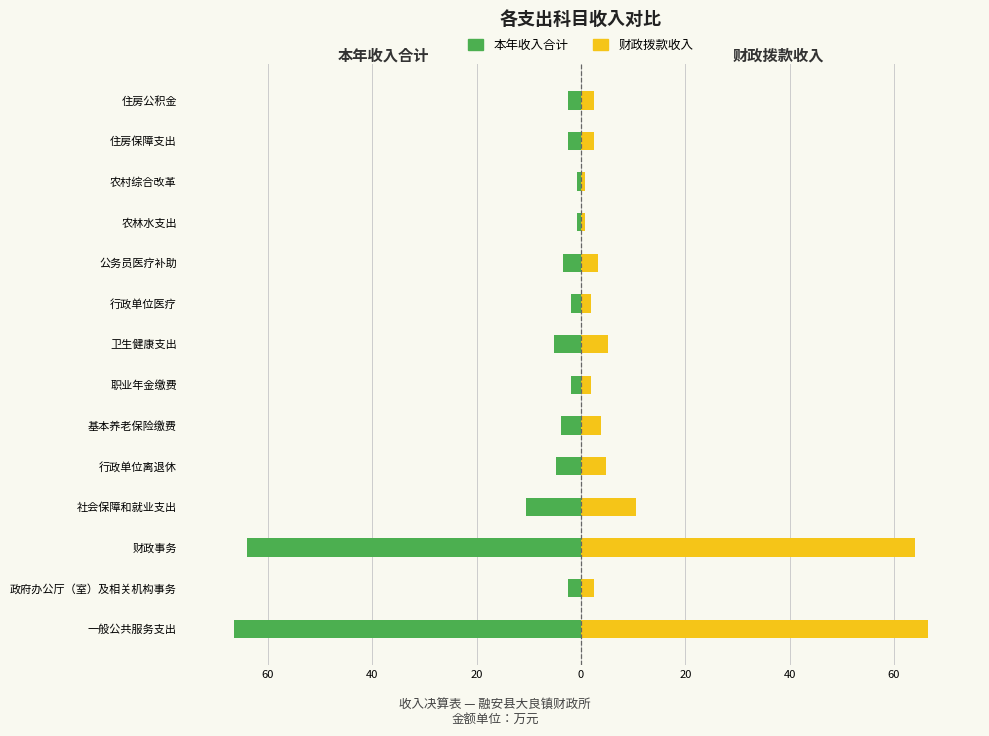

Read the 本年收入合计 value at 住房保障支出.

-2.5